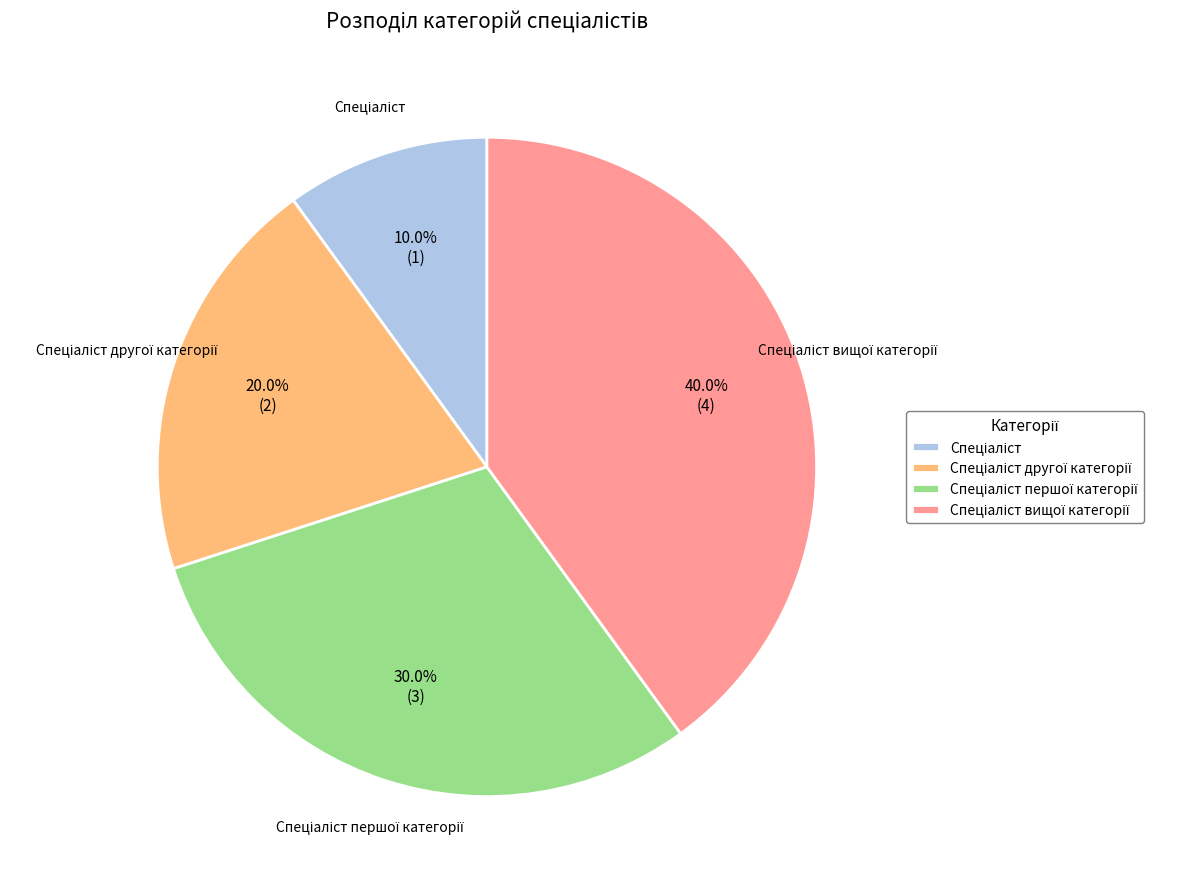

Does any single category account for the majority?

No